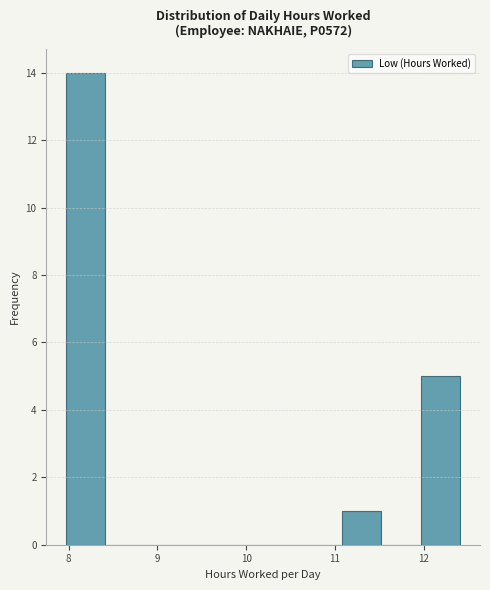

Reading left to right, transcribe this chart: for each bar, give the range it covers on the x-axis and its height. Neither the bar edges nor the heights are printed on the chart, so give them approximately, as read against the axes.

8.0 to 8.4: 14
8.4 to 8.9: 0
8.9 to 9.3: 0
9.3 to 9.7: 0
9.7 to 10.2: 0
10.2 to 10.6: 0
10.6 to 11.1: 0
11.1 to 11.5: 1
11.5 to 12.0: 0
12.0 to 12.4: 5